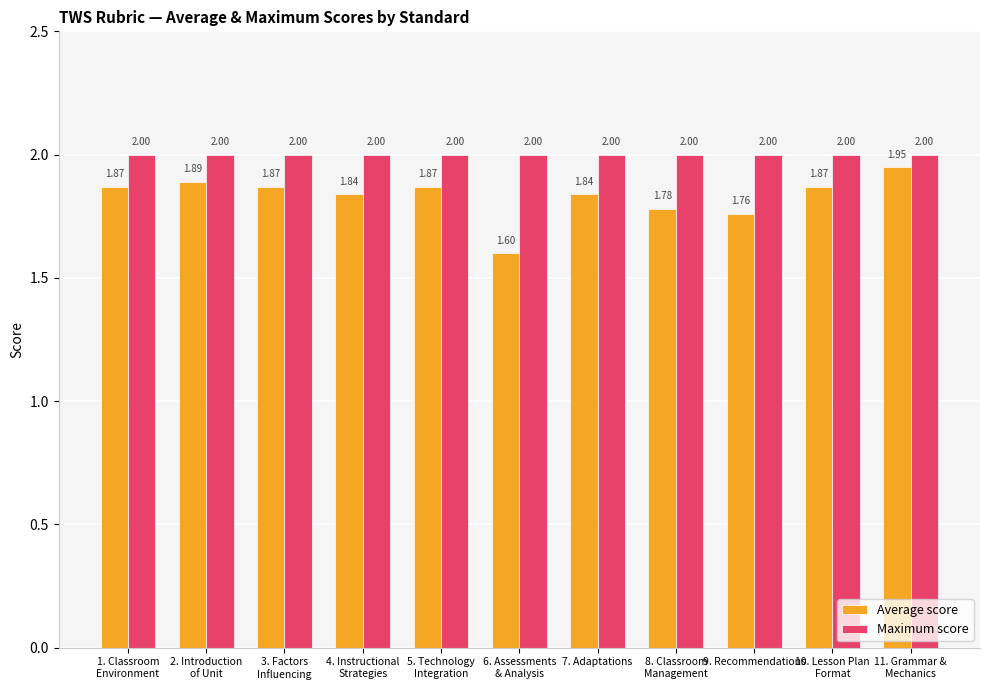

List the series in order of their peak value, lowest first.

Average score, Maximum score